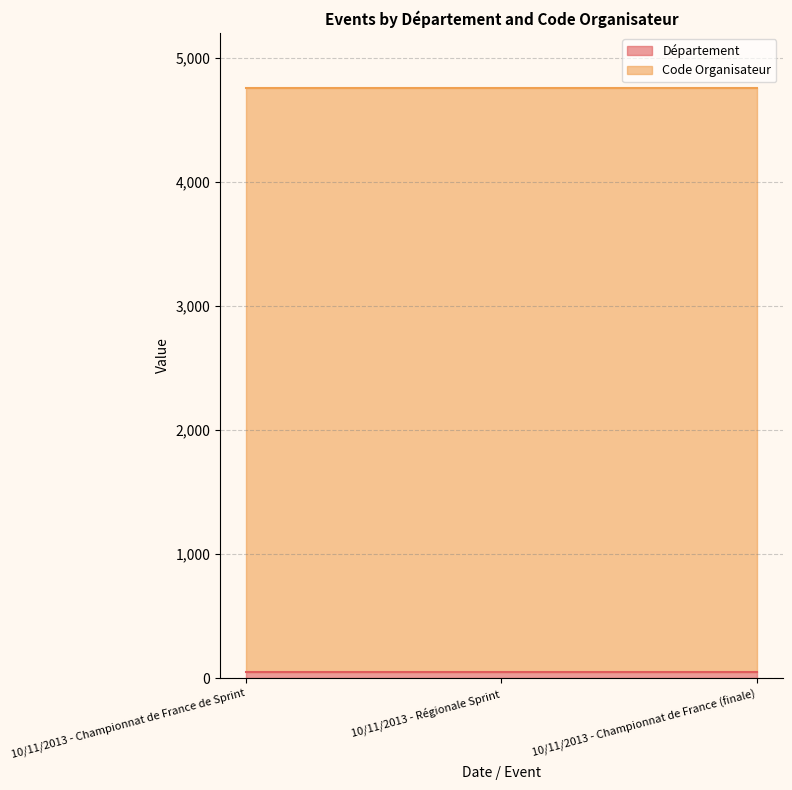

List the labels in order of Code Organisateur value, largest first.

10/11/2013 - Championnat de France de Sprint, 10/11/2013 - Régionale Sprint, 10/11/2013 - Championnat de France (finale)